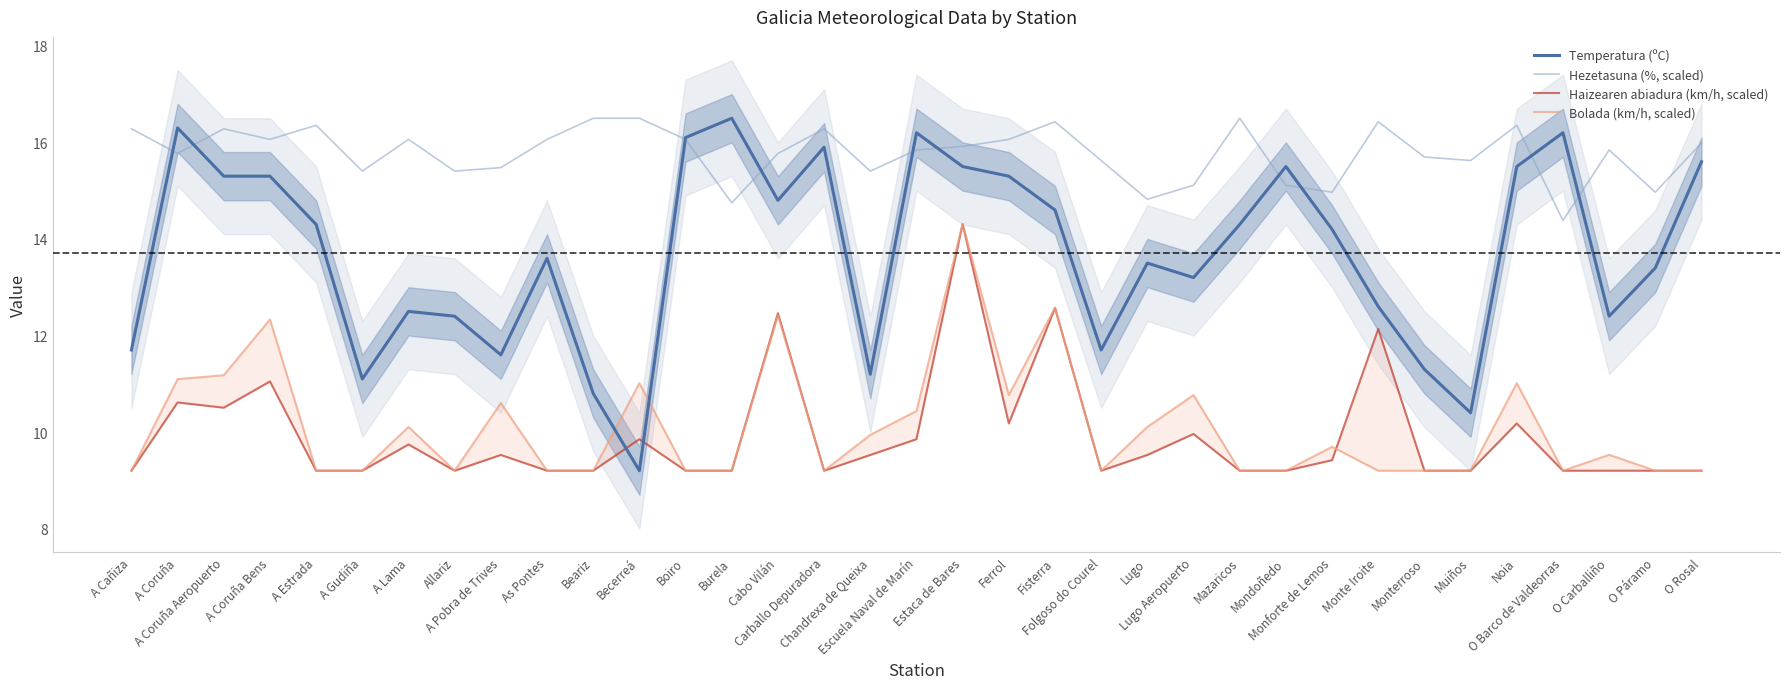

How many lines are shown in the chart?

4